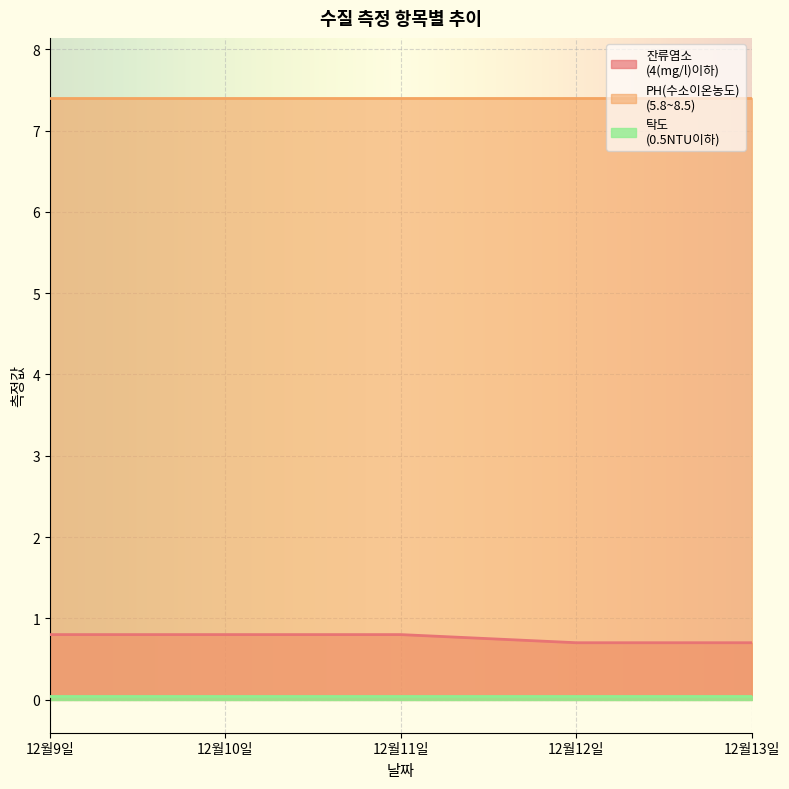

True or false: 탁도
(0.5NTU이하) has a value of 0.0 at 12월10일.

True